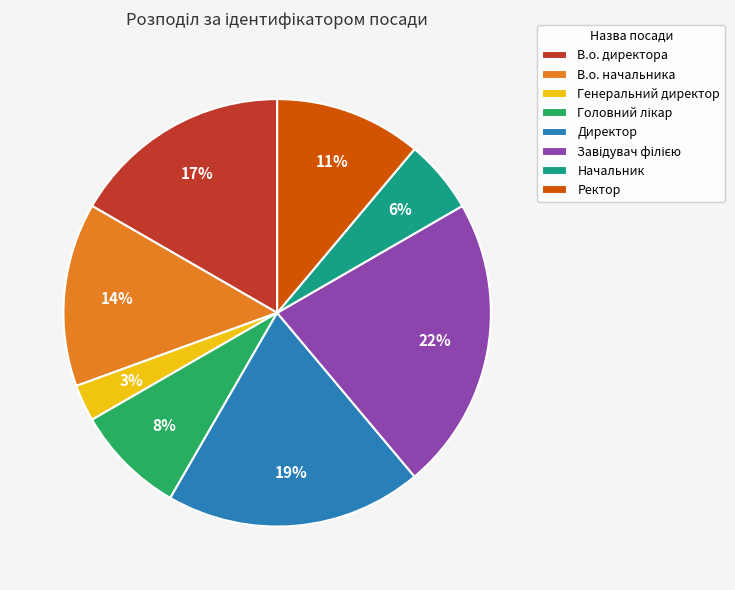

To the nearest percent, what percentage of the pie is В.о. директора?

17%